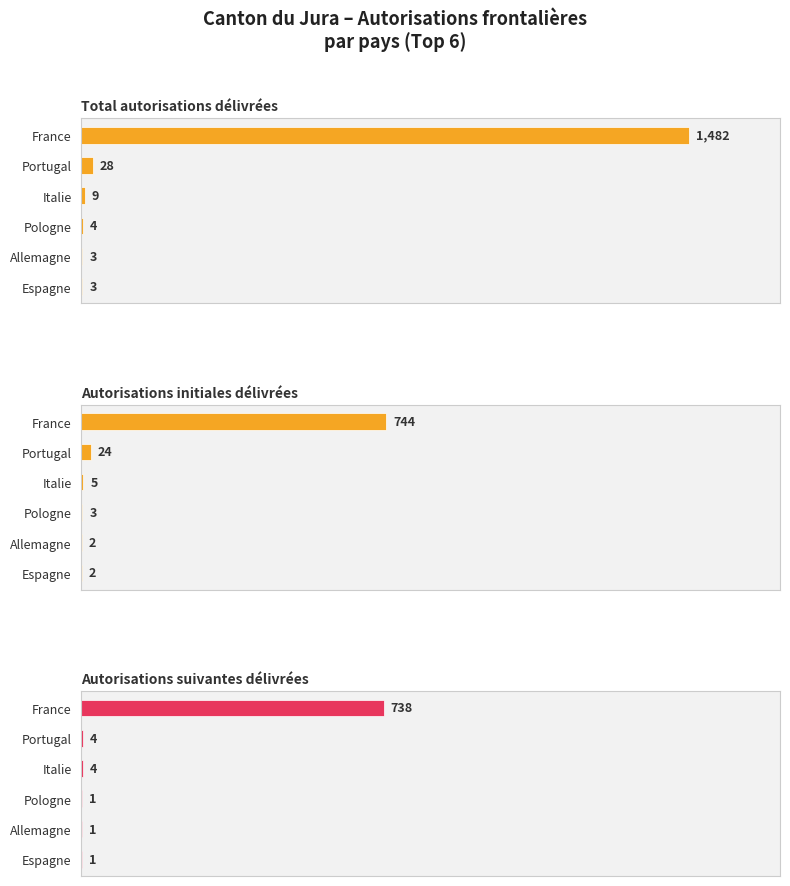

Reading right to left, extract all data points from this chart.

Total autorisations délivrées: 3	3	4	9	28	1482
Autorisations initiales délivrées: 2	2	3	5	24	744
Autorisations suivantes délivrées: 1	1	1	4	4	738